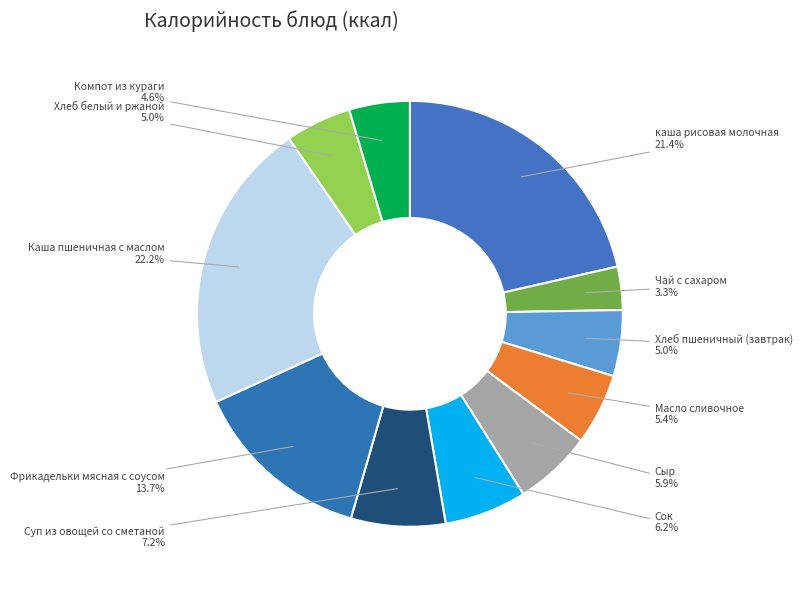

Count the number of slices in the pie.

11